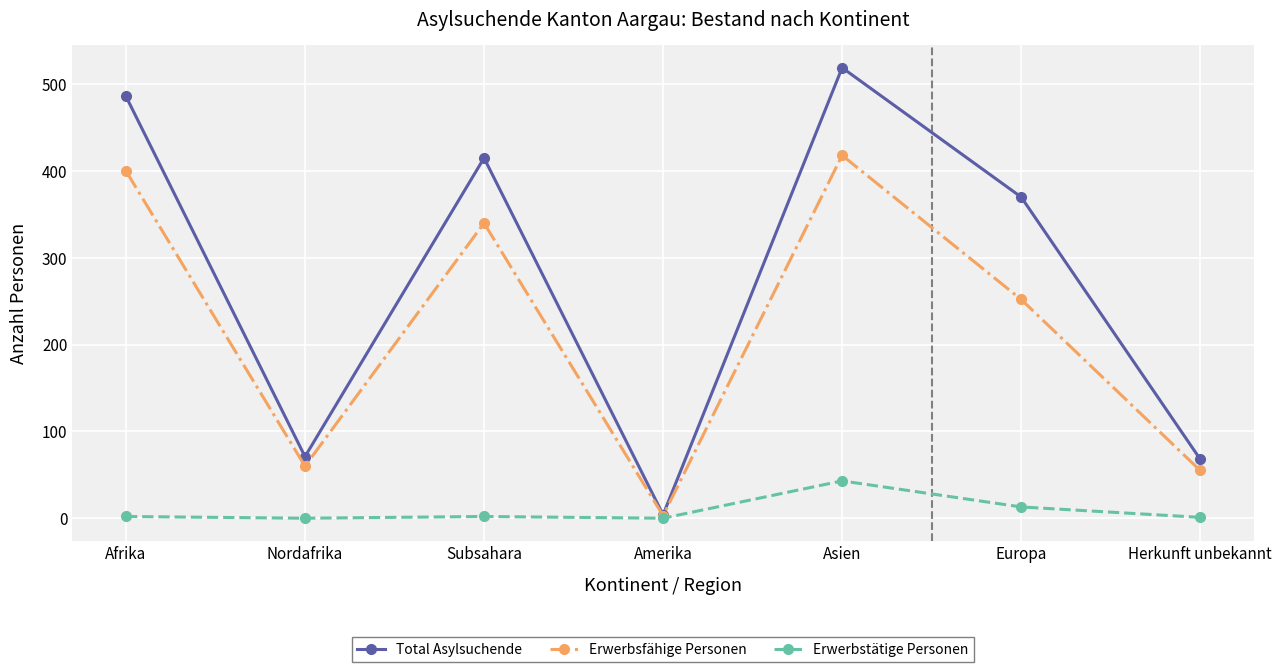

Is it true that Erwerbsfähige Personen equals 89 at Nordafrika?

False